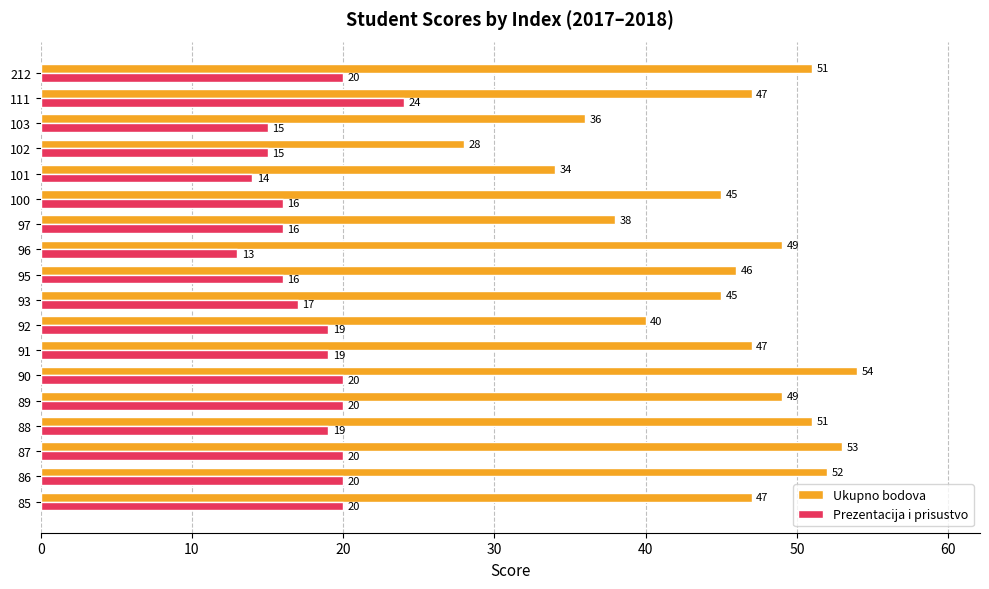

Between 93 and 102, which series saw the biggest shift?

Ukupno bodova